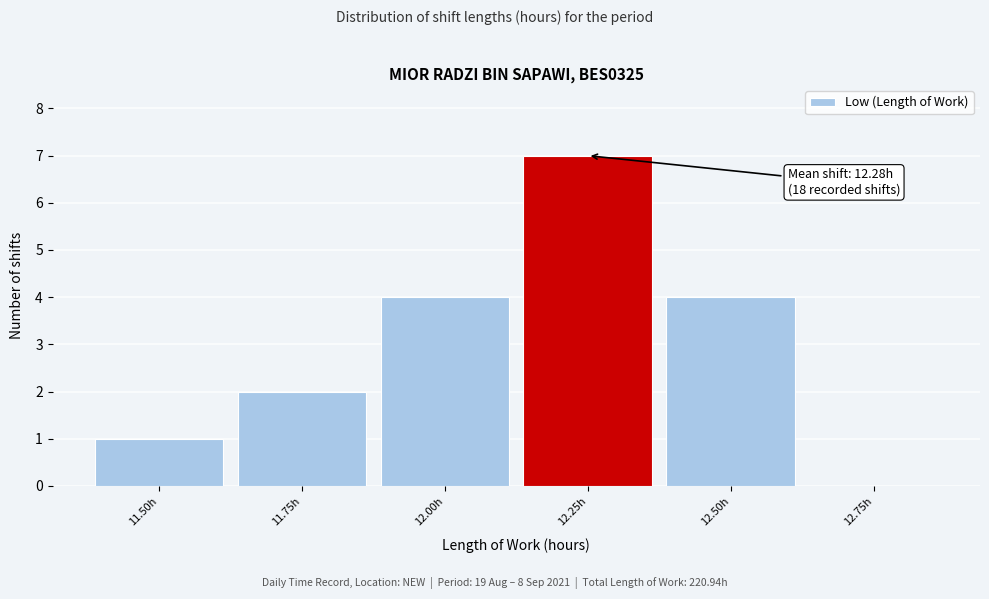

Reading left to right, transcribe all the data shown in this chart.

11.50h=1	11.75h=2	12.00h=4	12.25h=7	12.50h=4	12.75h=0